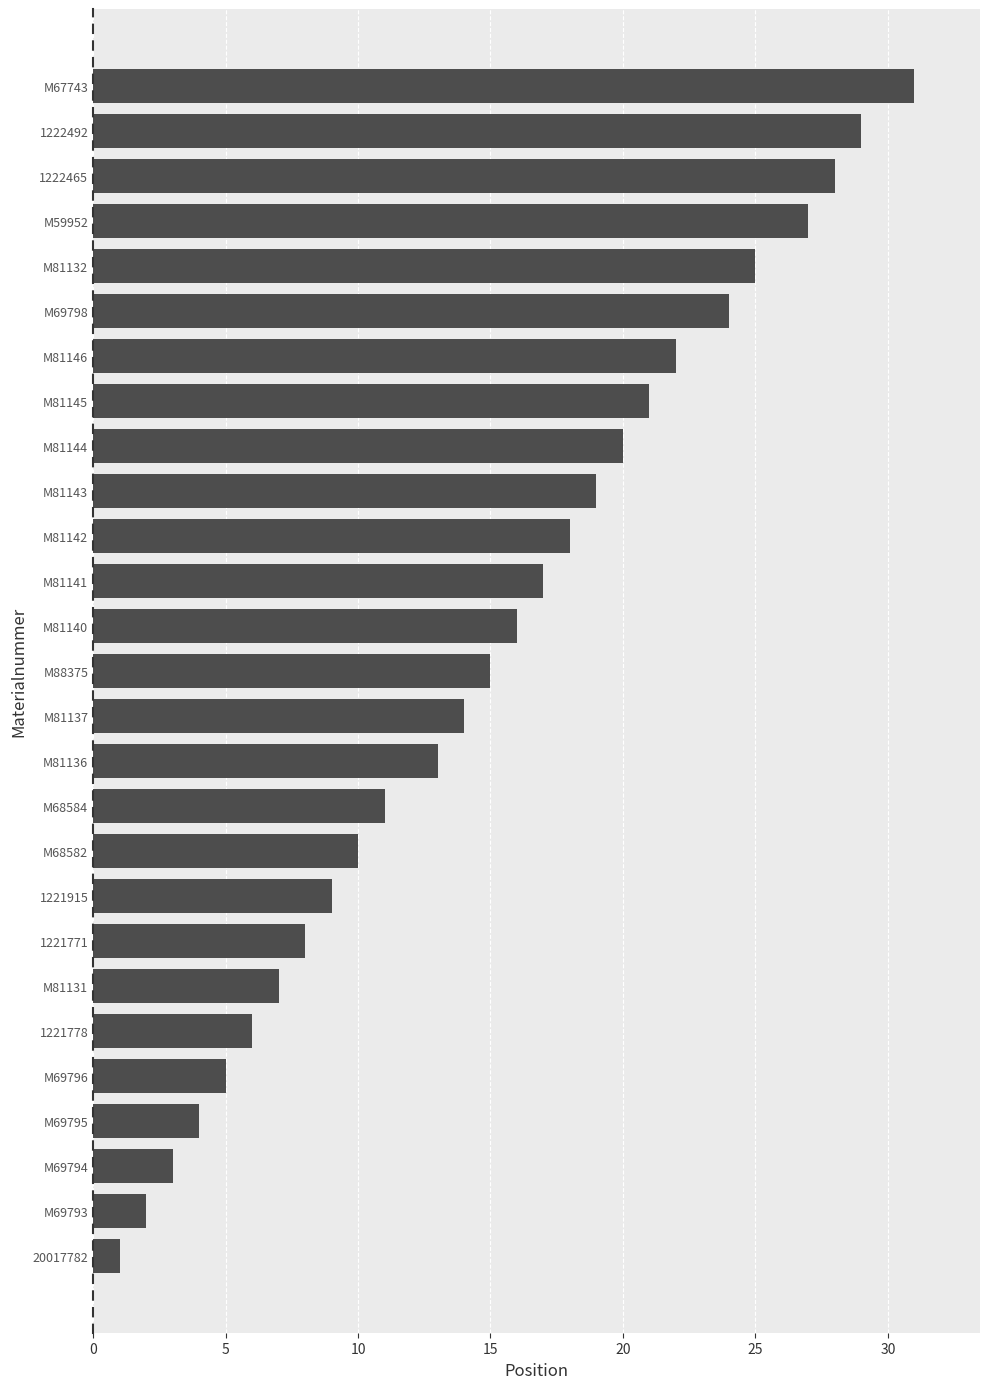

The chart shows a value of 27 at M59952. True or false?

True